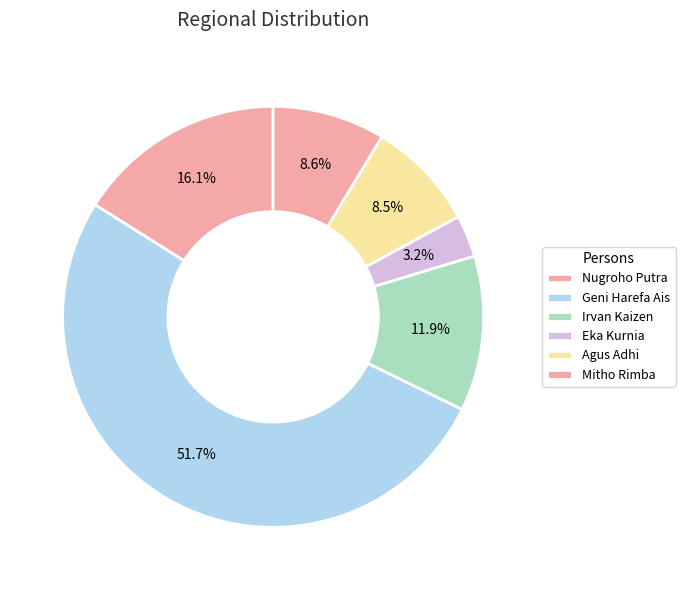

Which has a higher value, Agus Adhi or Nugroho Putra?

Nugroho Putra